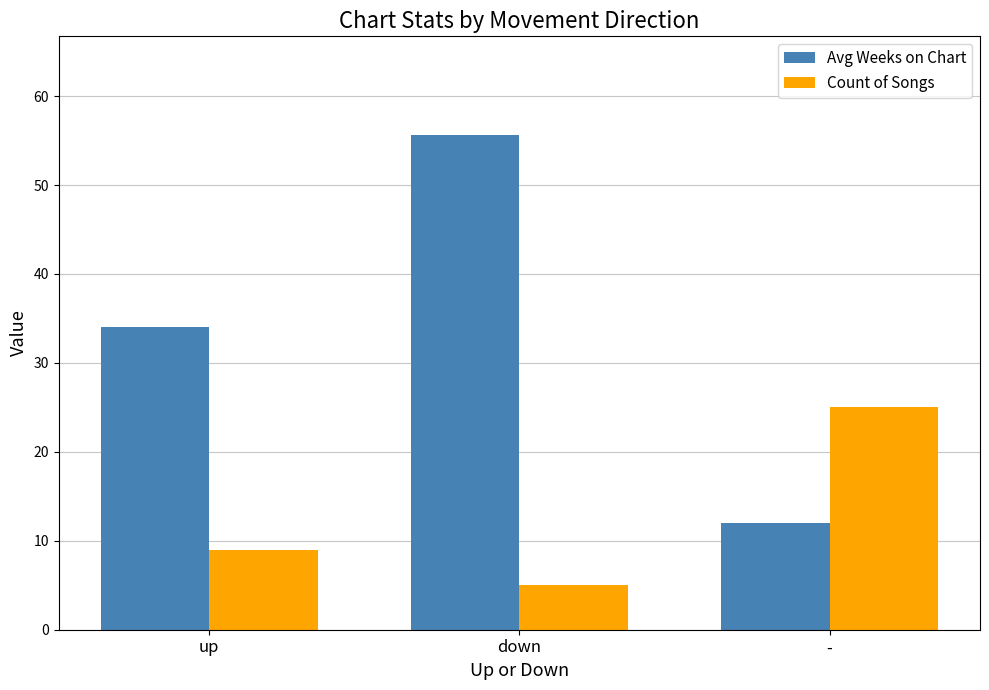

Reading left to right, extract all data points from this chart.

Avg Weeks on Chart: 34.0	55.6	12.0
Count of Songs: 9.0	5.0	25.0